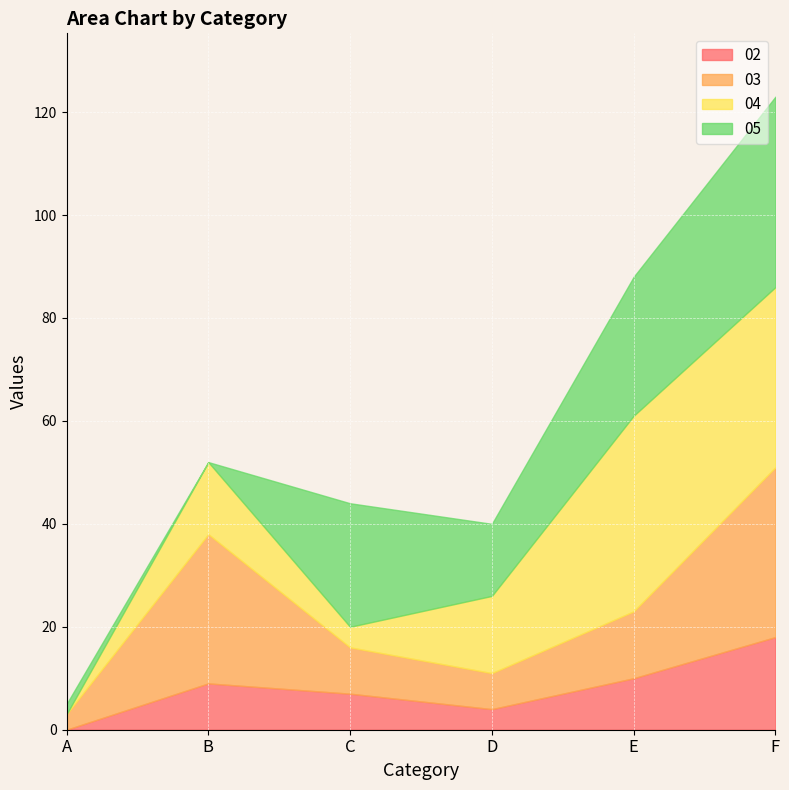

How many intersections are there between 05 and 03?

1